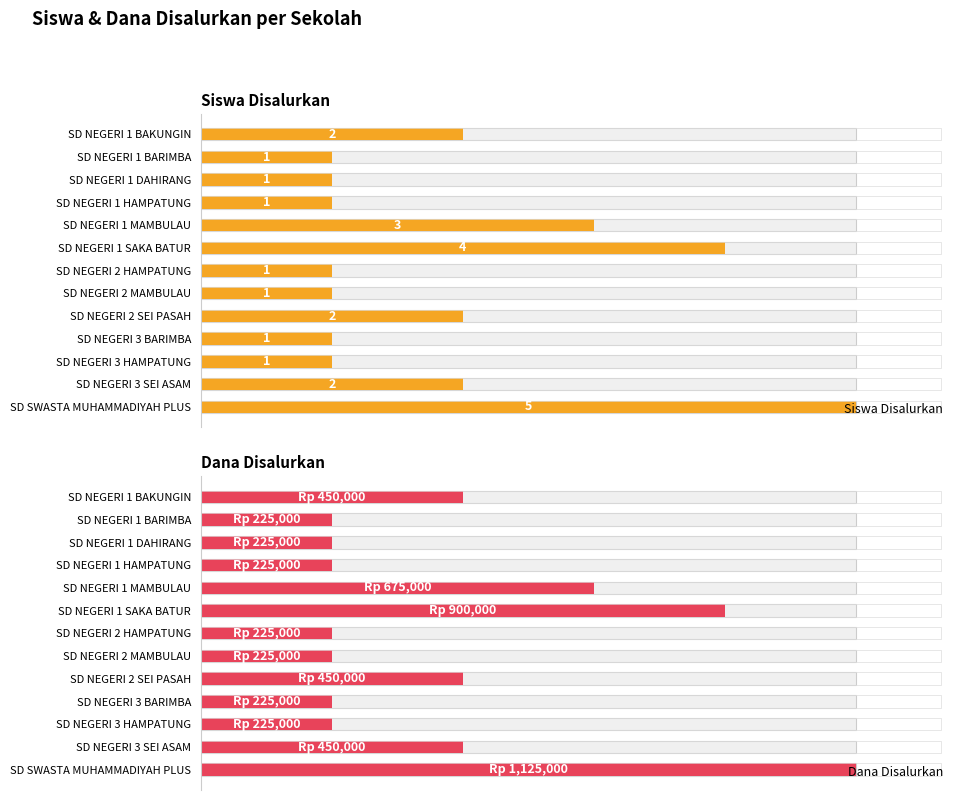

At how many categories does at least one series exceed 721156?

2